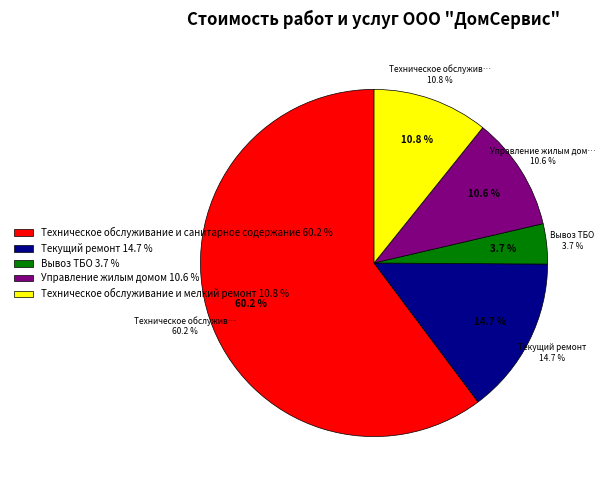

How much of the chart is everything except Текущий ремонт?

85.3%